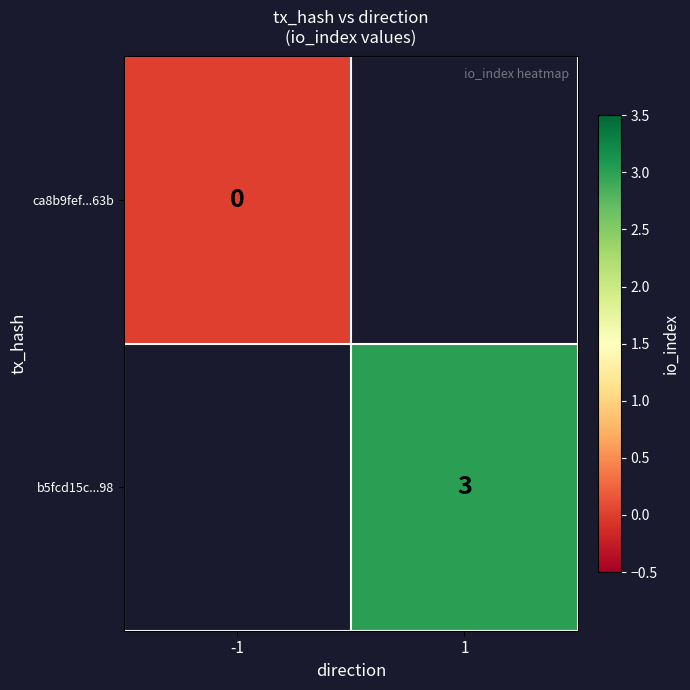

True or false: b5fcd15c...98 has a value of 3 at 1.

True